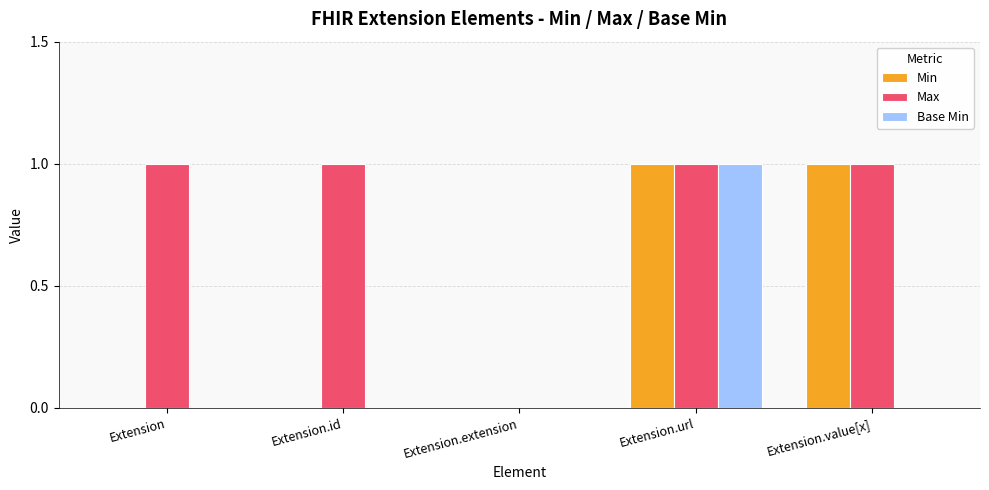

What is the difference between the Min values at Extension.extension and Extension.url?

1